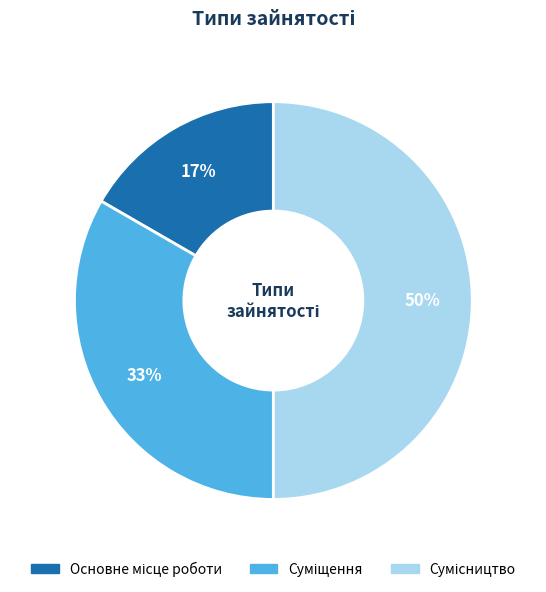

To the nearest percent, what is the average slice percentage?

33%